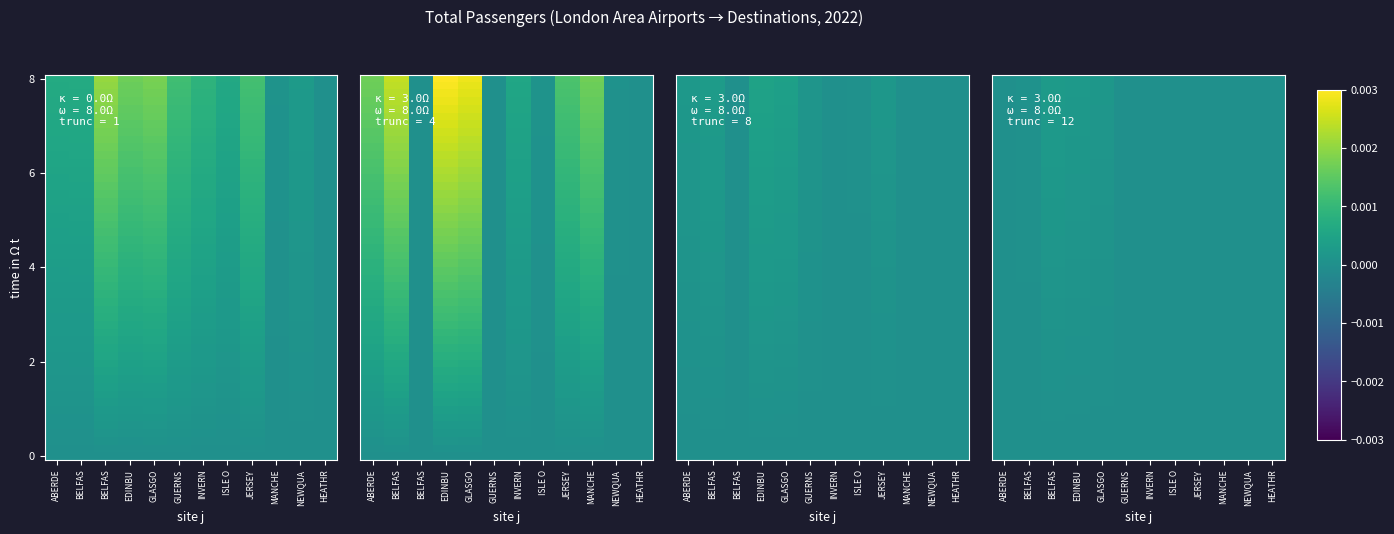

How many data points in LONDON CITY are above 0?

7